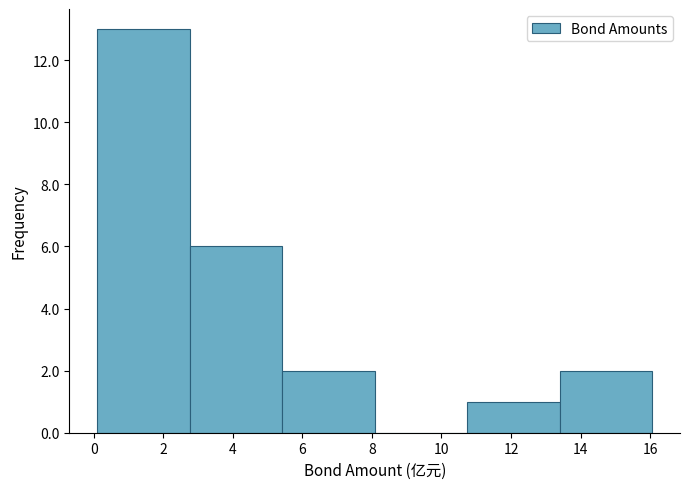

How tall is the bar that spans 0.10 to 2.76 on the x-axis? Neither the bar edges nor the heights are printed on the chart, so give them approximately, as read against the axes.

13